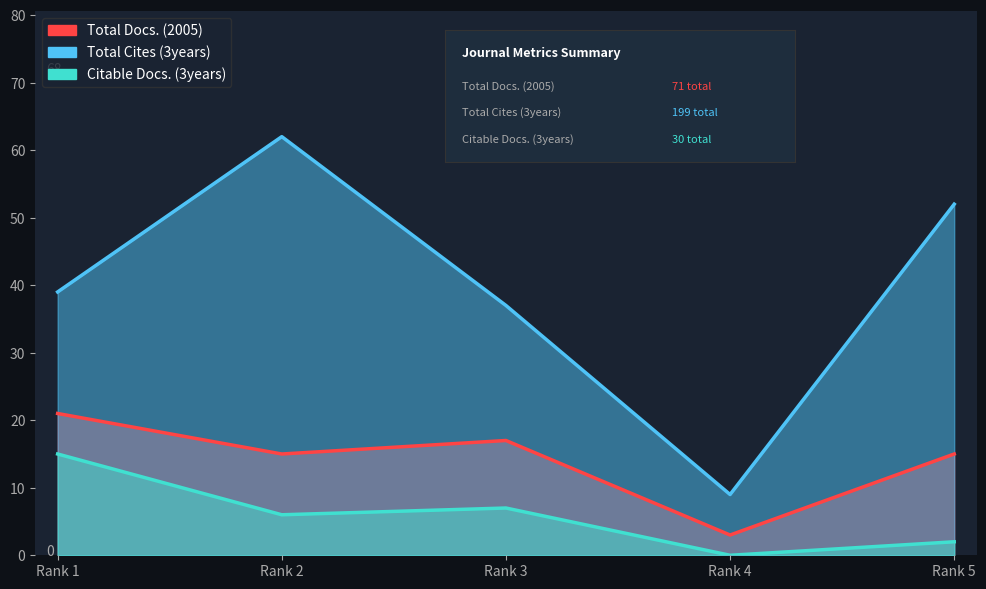

What is the minimum value for Total Cites (3years)?

9